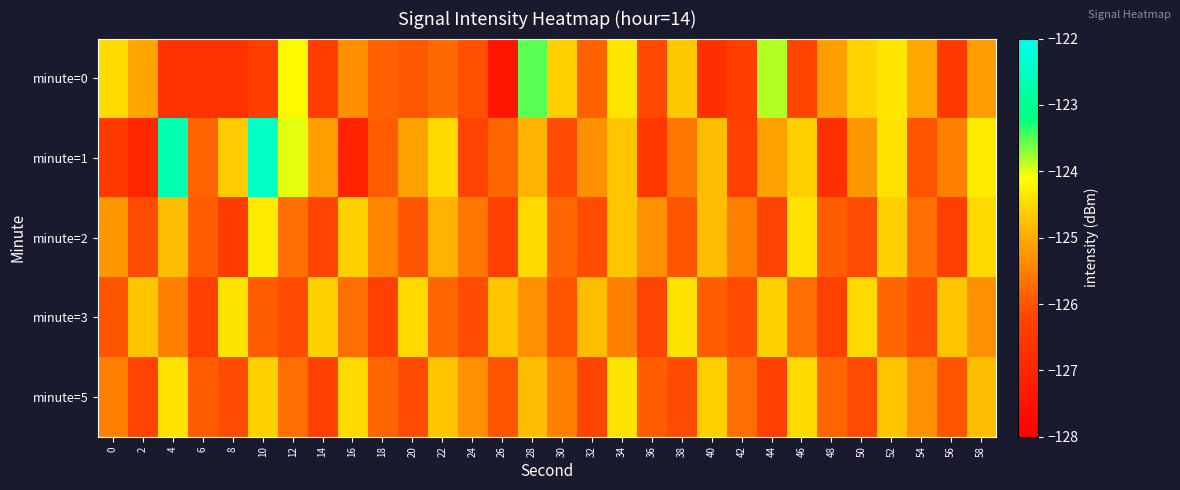

Between 36 and 54, which is larger?

54